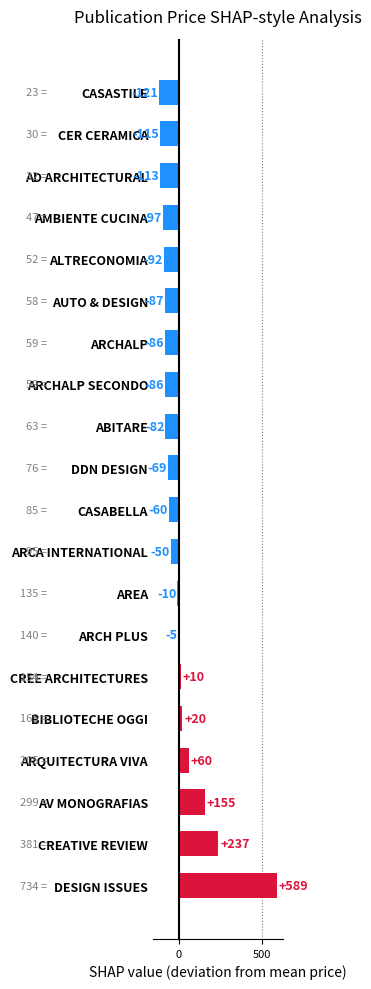

Is it true that the value at CASABELLA is -59.8?

True